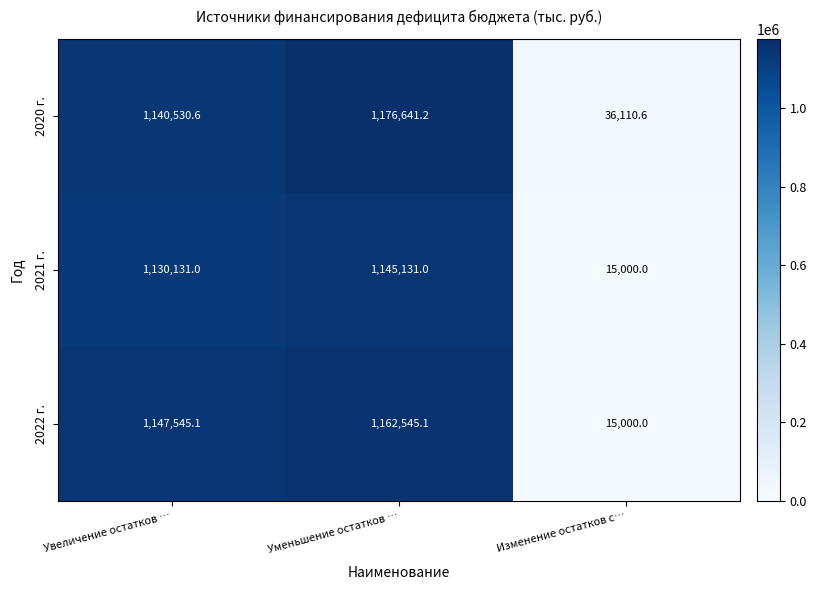

How many data points does each series have?

3